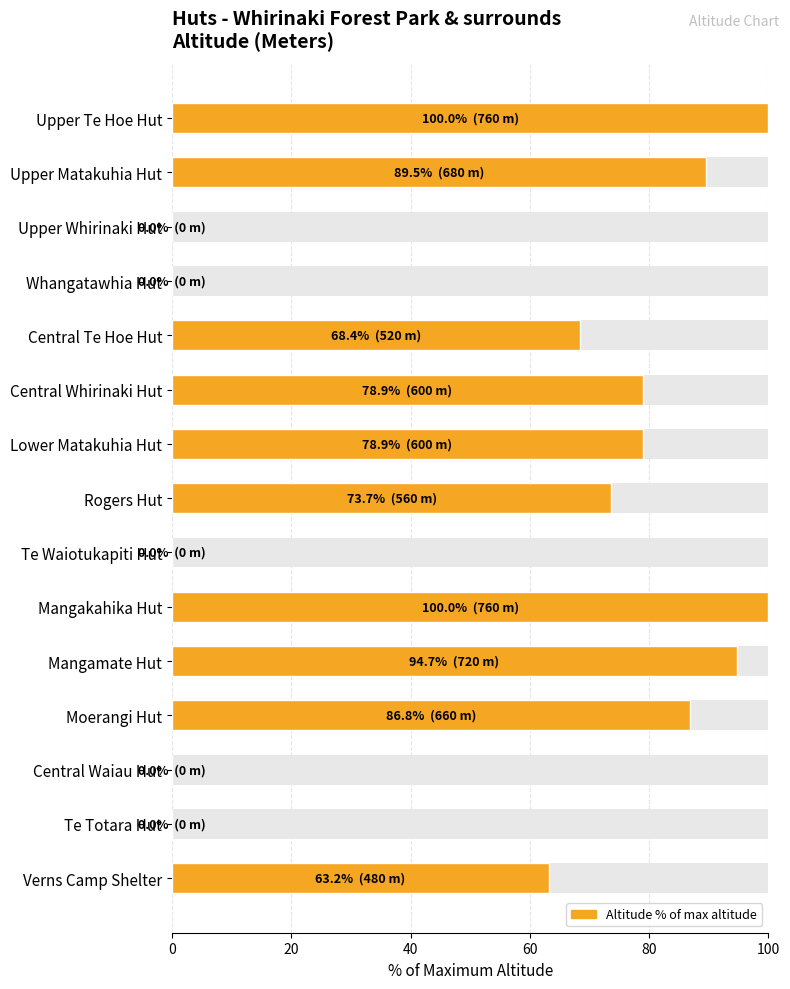

Count the number of values greater than 73.

8